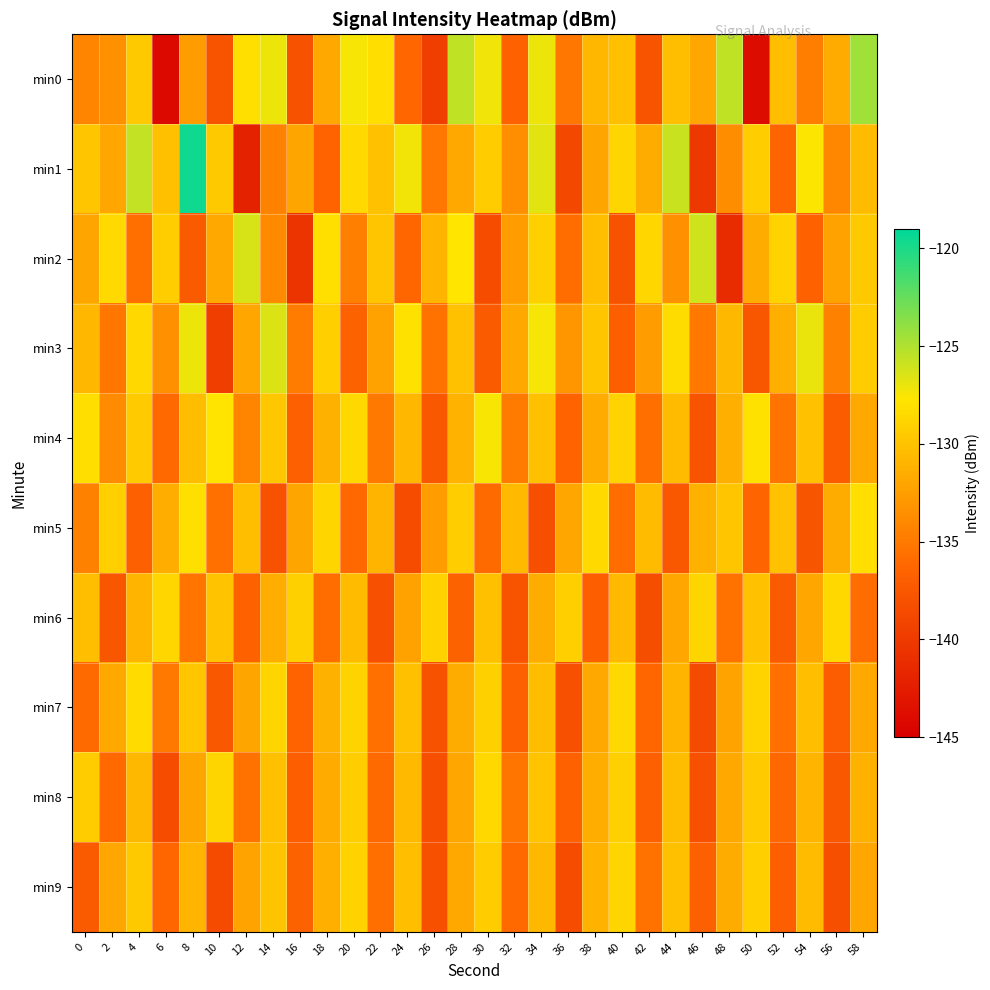

How many distinct data groups are displayed?

10